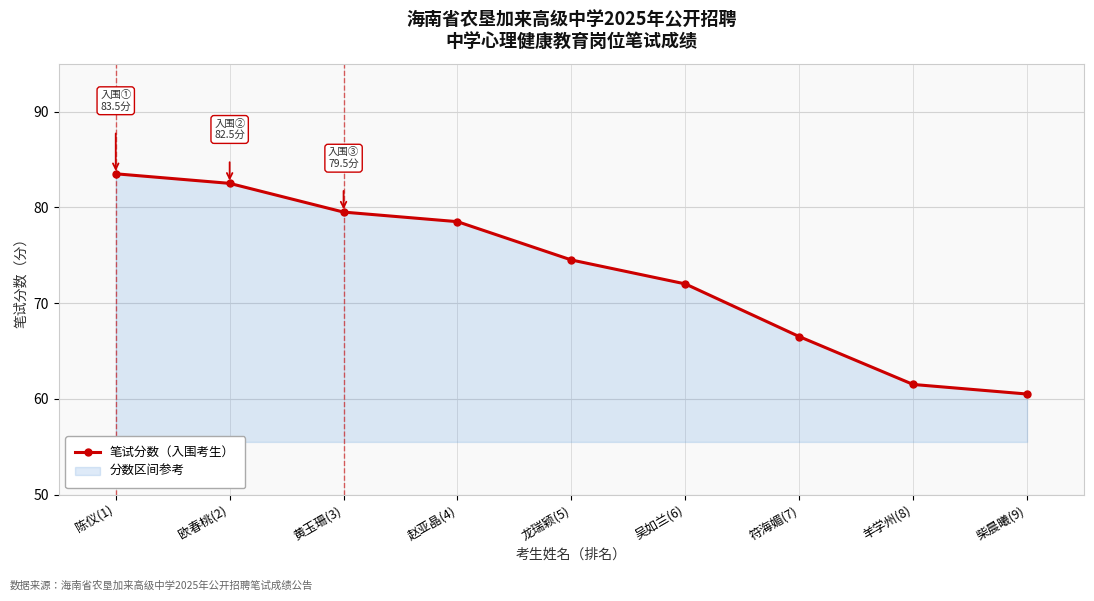

True or false: there are more than 0 points higher than both neighbors.

False